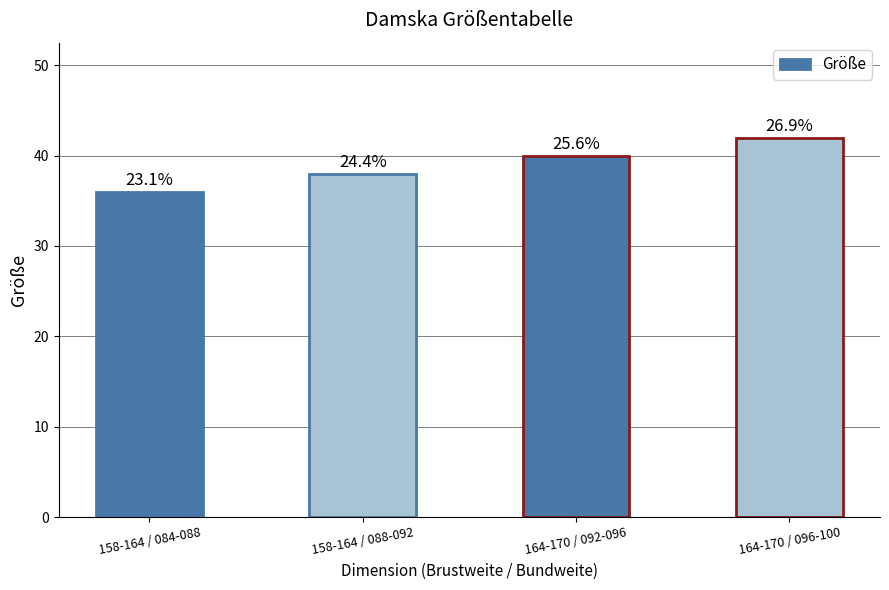

Reading left to right, extract all data points from this chart.

36	38	40	42